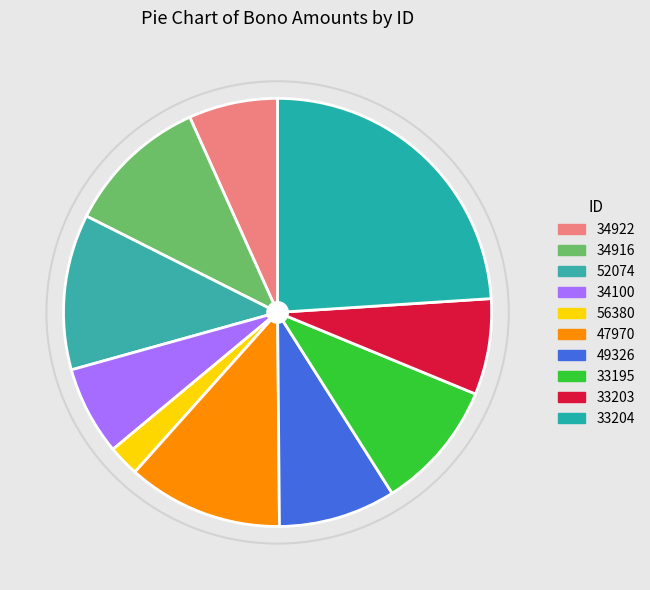

Rank the categories by value from highest to lowest.

33204, 52074, 47970, 34916, 33195, 49326, 33203, 34922, 34100, 56380